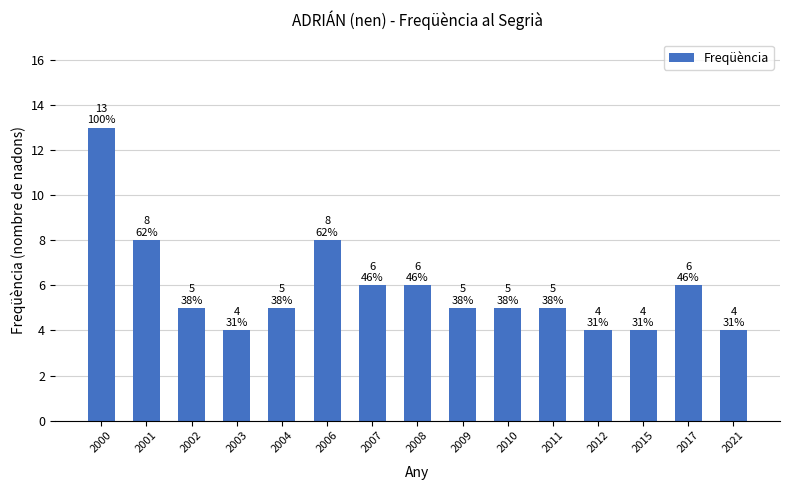

The chart shows a value of 8 at 2006. True or false?

True